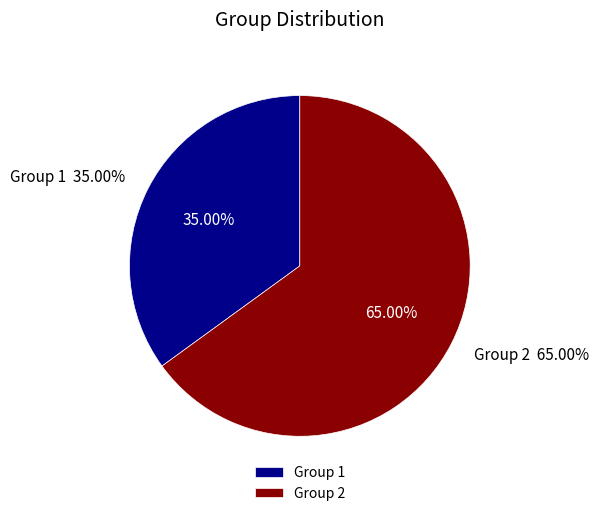

What is the smallest slice in the pie chart?

Group 1